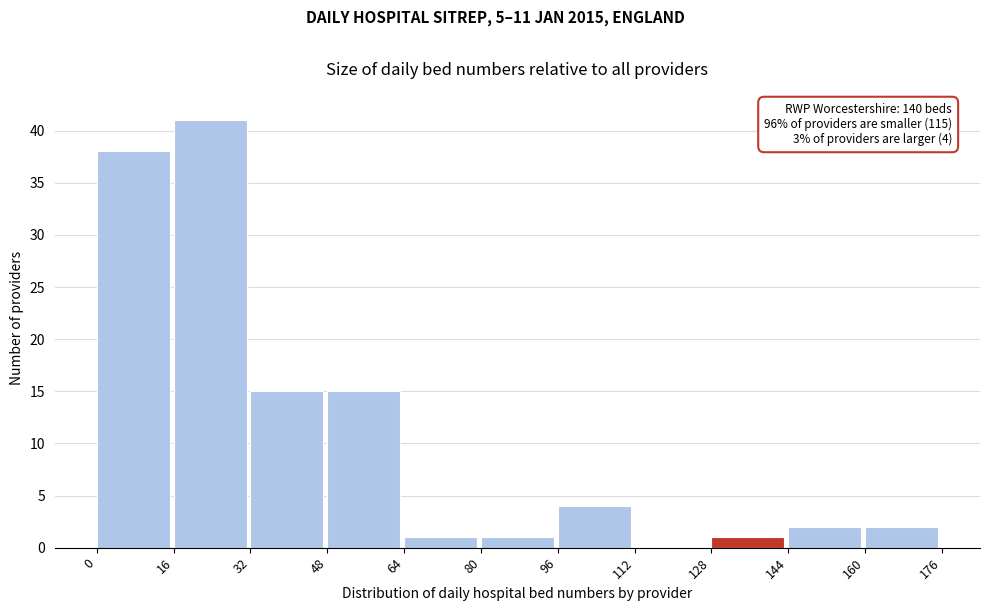

Which range on the x-axis has the tallest bar?

16 to 32